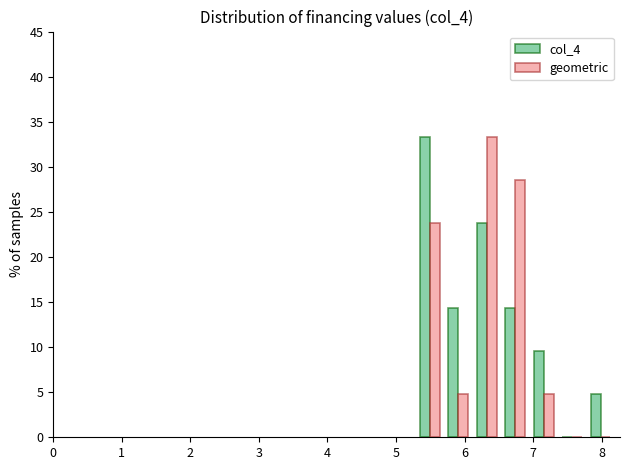

What is the height of the geometric bar covering 6.9 to 7.4 on the x-axis? Neither the bar edges nor the heights are printed on the chart, so give them approximately, as read against the axes.

5.0